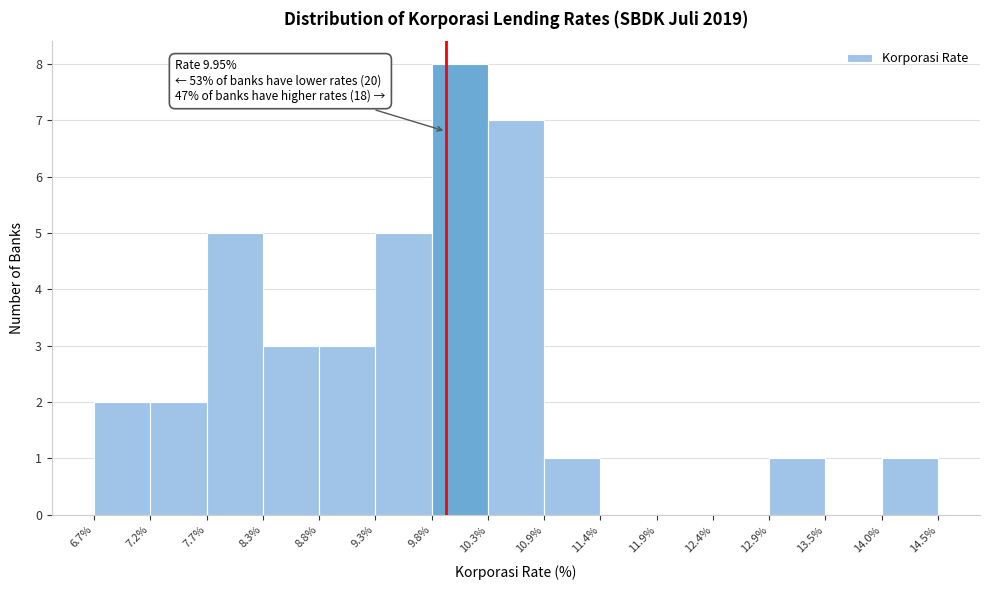

Which range on the x-axis has the tallest bar?

9.8% to 10.3%